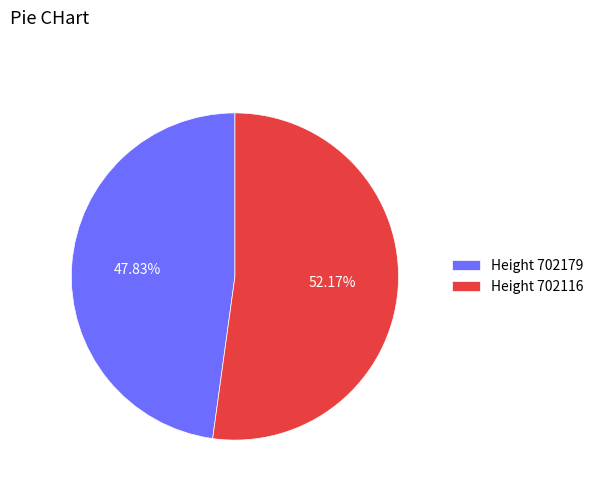

Is Height 702179 the majority of the pie?

No